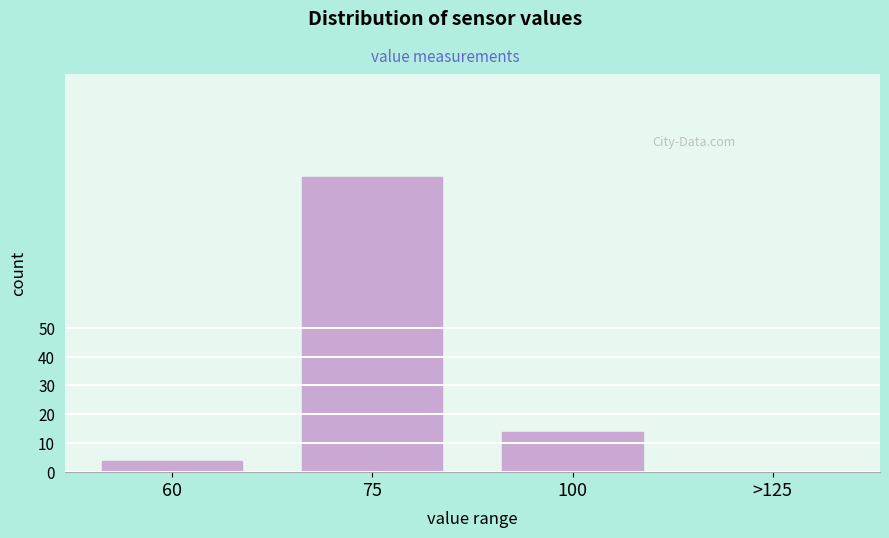

Reading right to left, what are all the values shown in this chart?

>125=0	100=14	75=102	60=4